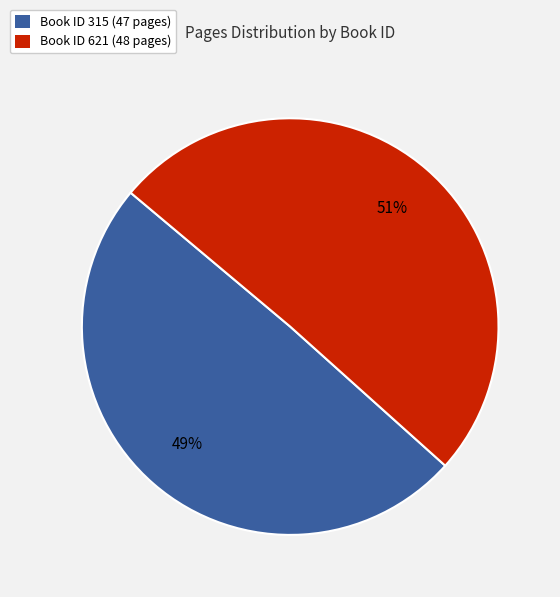

Count the number of slices in the pie.

2